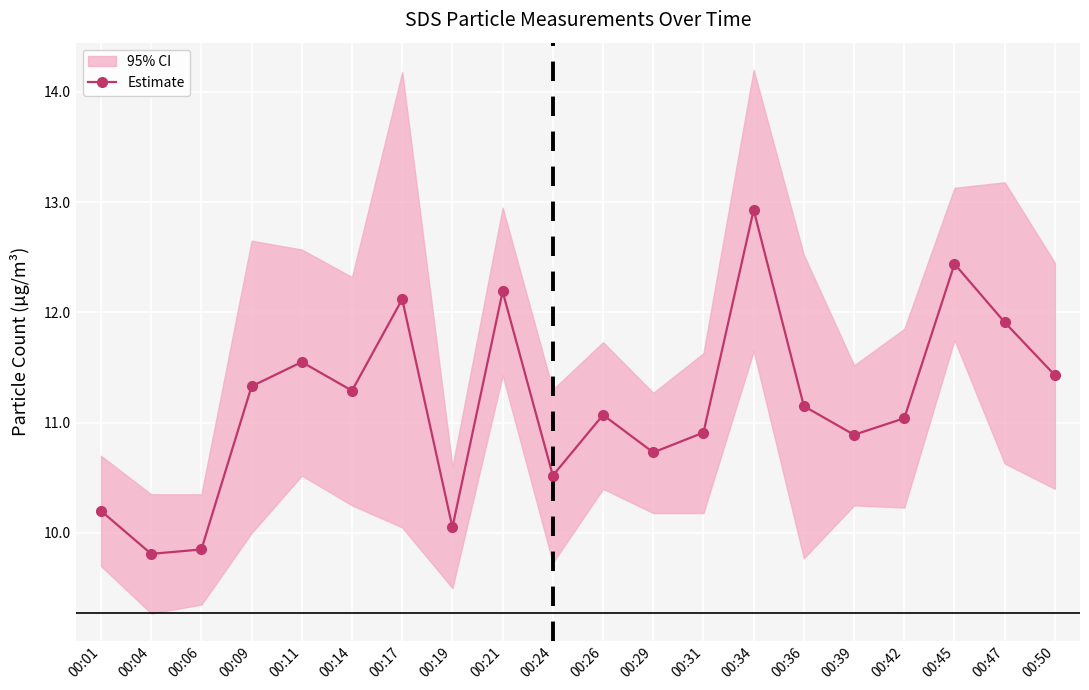

The value at 00:26 is 11.1. True or false?

True